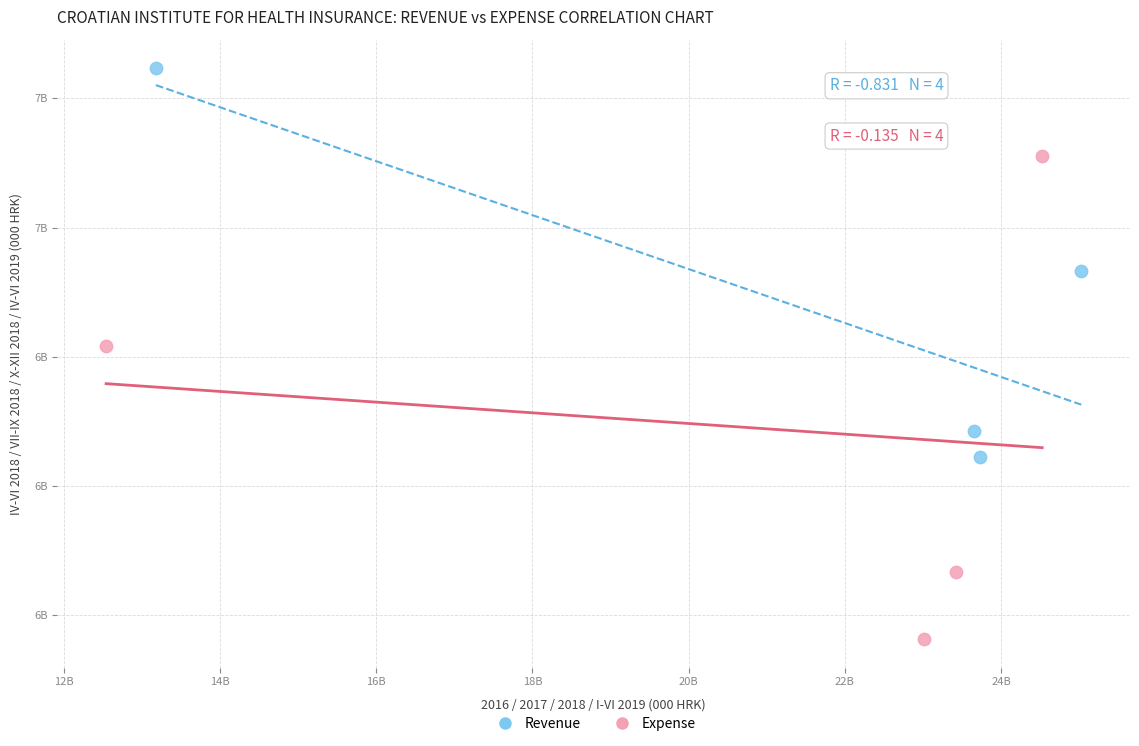

Which series reaches the maximum Y coordinate?

Revenue